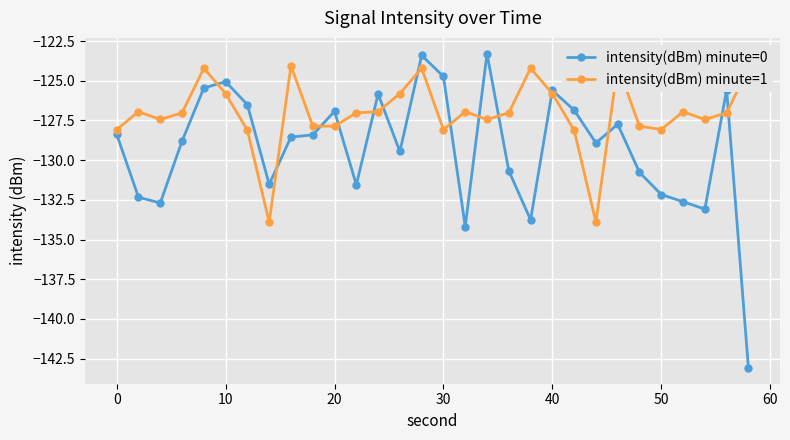

What is the lowest value of the intensity(dBm) minute=0 series?

-143.1